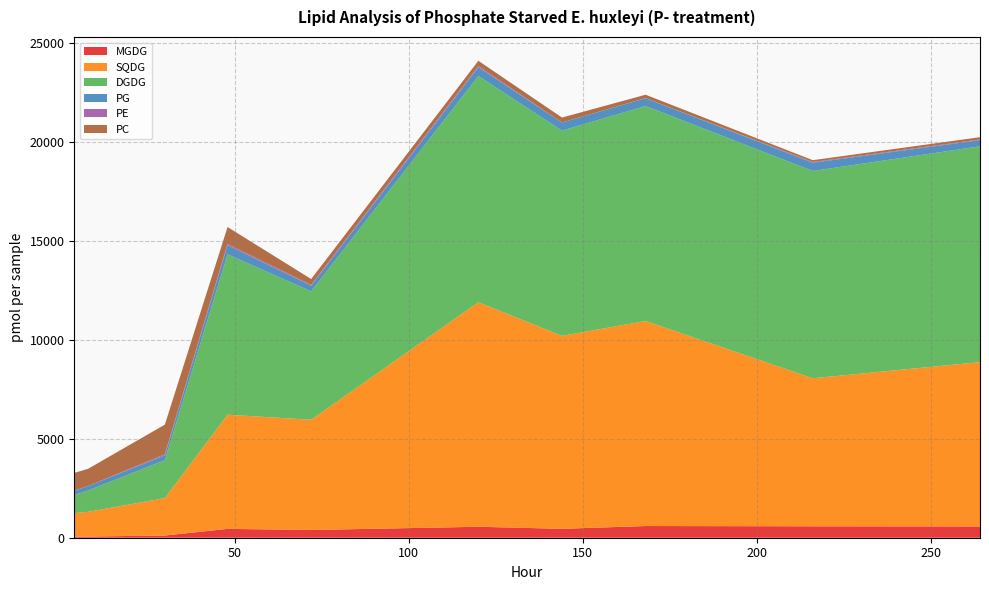

Reading left to right, extract all data points from this chart.

MGDG: 45.1	59.4	111.6	447.7	391.7	554.4	450.6	591.2	577.9	569.4
SQDG: 1198.5	1251.2	1891.3	5773.2	5572.0	11354.1	9756.2	10368.0	7485.1	8311.2
DGDG: 912.7	1078.8	1918.0	8109.8	6494.7	11440.6	10379.1	10872.7	10483.5	10913.5
PG: 216.1	228.5	240.9	464.5	284.8	440.6	412.1	394.7	418.3	312.3
PE: 12.3	0.0	59.1	61.0	42.3	65.9	0.0	6.4	34.3	34.2
PC: 893.6	870.9	1498.4	855.7	296.7	263.1	250.6	170.1	93.6	114.9